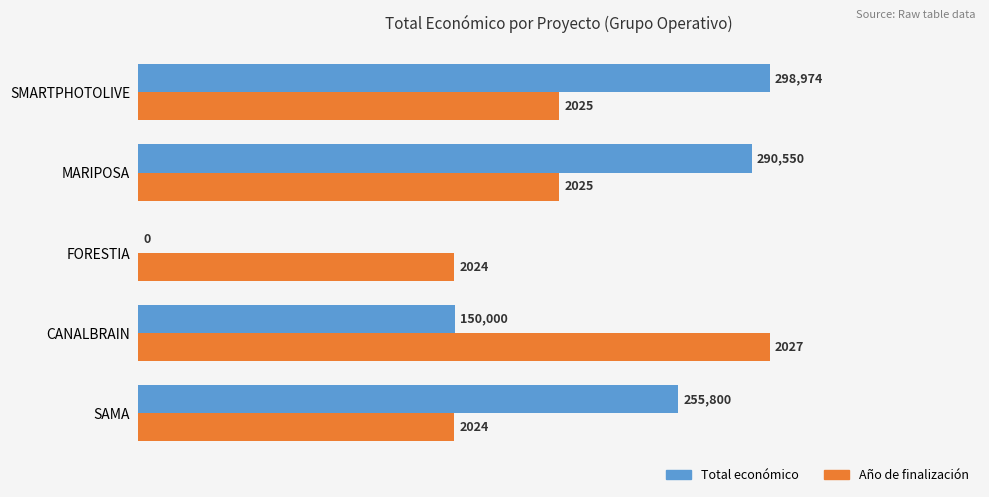

What are all the series names shown in the legend?

Total económico, Año de finalización